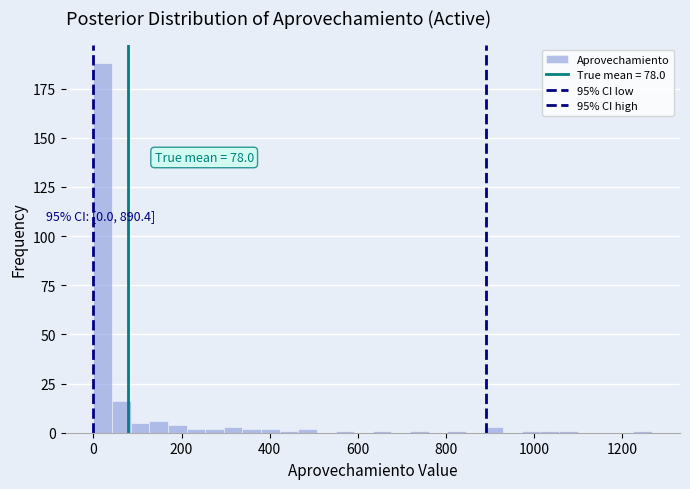

Read against the x-axis, roughly where is the centre of the tallest bar?

20